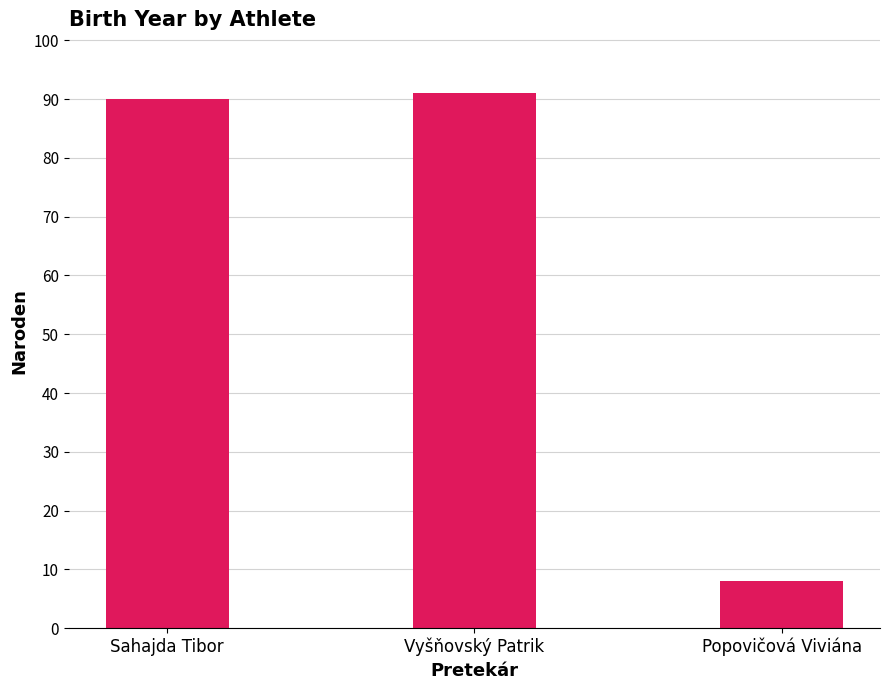

What is the change in value from Sahajda Tibor to Vyšňovský Patrik?

+1